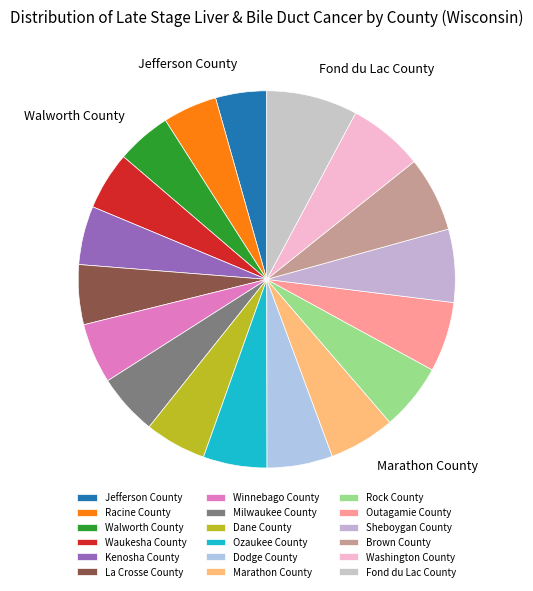

How many segments does this pie chart have?

18